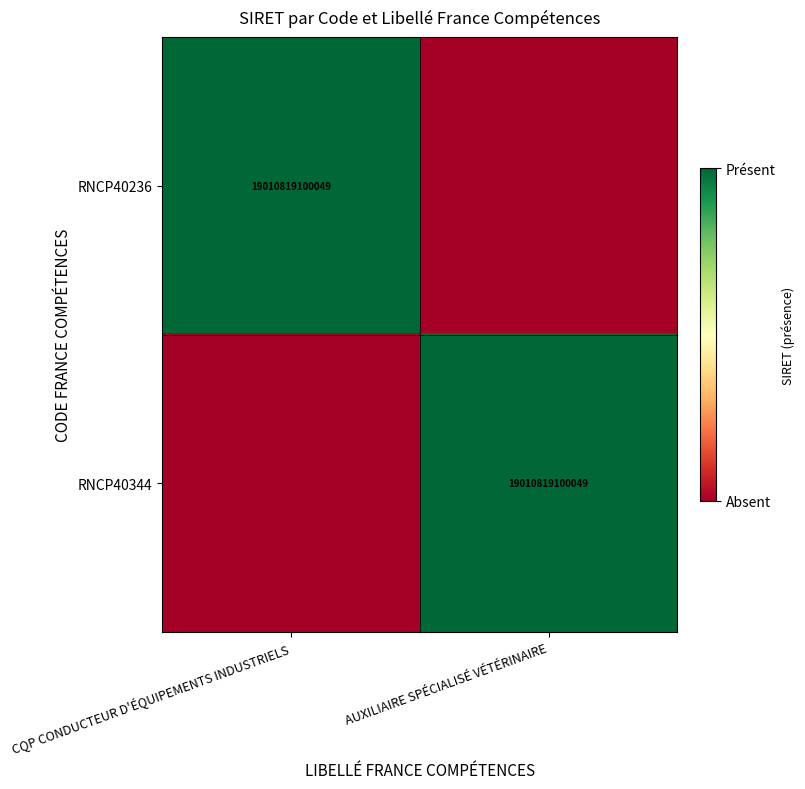

True or false: RNCP40236 has a value of 19010819100049 at CQP CONDUCTEUR D'ÉQUIPEMENTS INDUSTRIELS.

True